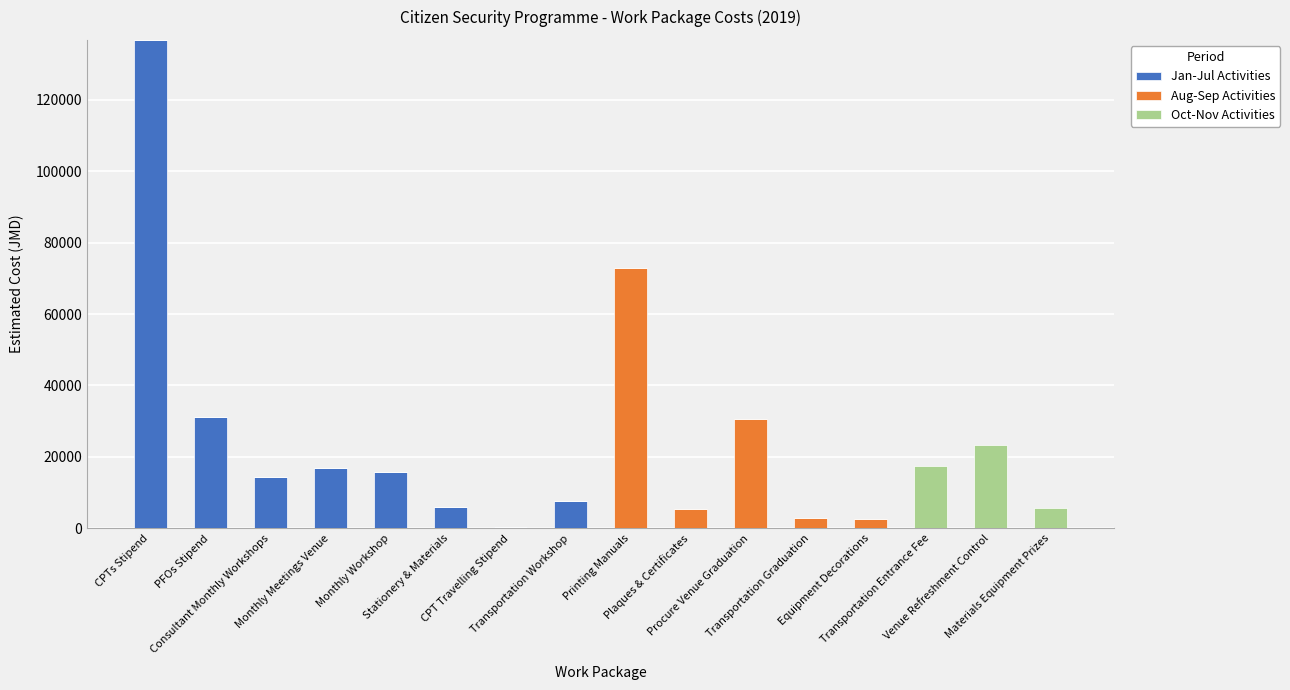

Are the bars horizontal?

No